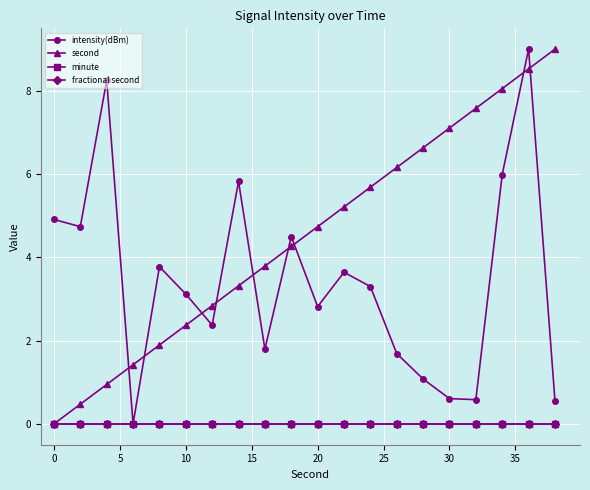

Reading left to right, extract all data points from this chart.

intensity(dBm): 4.9	4.7	8.3	0.0	3.8	3.1	2.4	5.8	1.8	4.5	2.8	3.6	3.3	1.7	1.1	0.6	0.6	6.0	9.0	0.6
second: 0.0	0.5	0.9	1.4	1.9	2.4	2.8	3.3	3.8	4.3	4.7	5.2	5.7	6.2	6.6	7.1	7.6	8.1	8.5	9.0
minute: 0.0	0.0	0.0	0.0	0.0	0.0	0.0	0.0	0.0	0.0	0.0	0.0	0.0	0.0	0.0	0.0	0.0	0.0	0.0	0.0
fractional second: 0.0	0.0	0.0	0.0	0.0	0.0	0.0	0.0	0.0	0.0	0.0	0.0	0.0	0.0	0.0	0.0	0.0	0.0	0.0	0.0